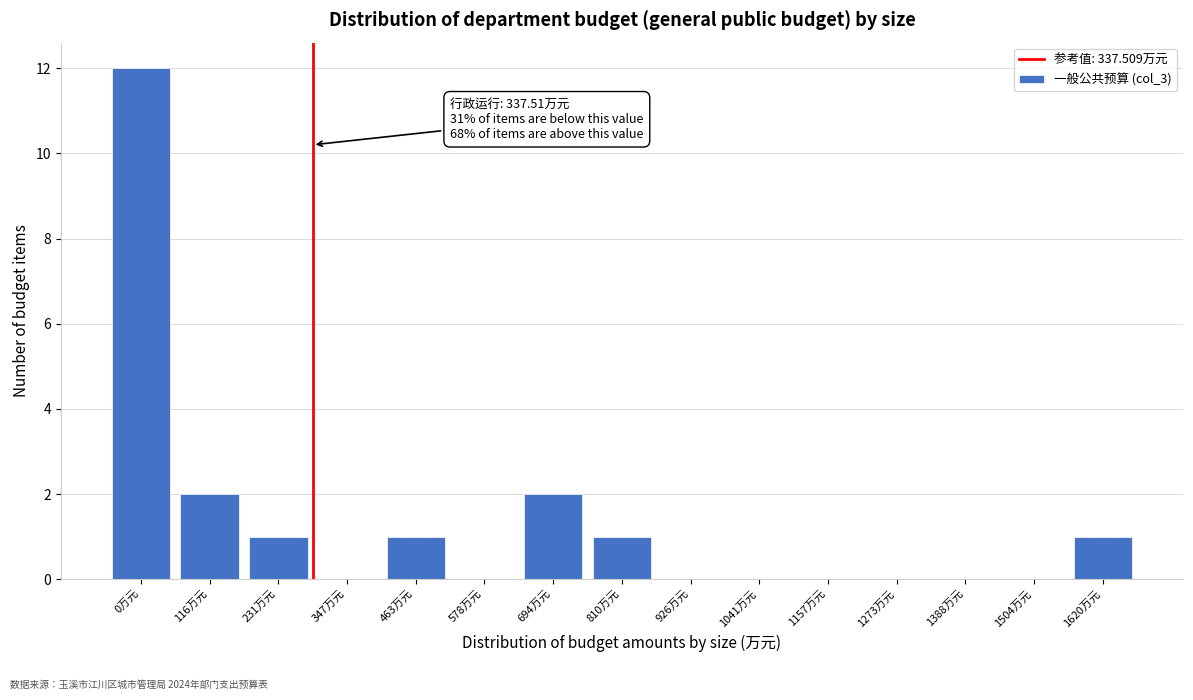

Reading right to left, extract all data points from this chart.

1620万元=1	1504万元=0	1388万元=0	1273万元=0	1157万元=0	1041万元=0	926万元=0	810万元=1	694万元=2	578万元=0	463万元=1	347万元=0	231万元=1	116万元=2	0万元=12